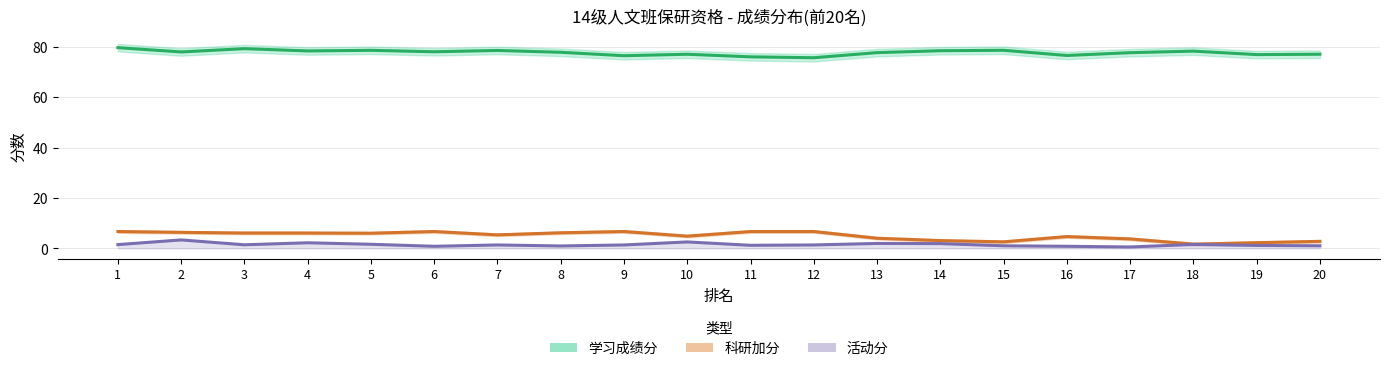

How many data points in 活动分 are less than 1?

4